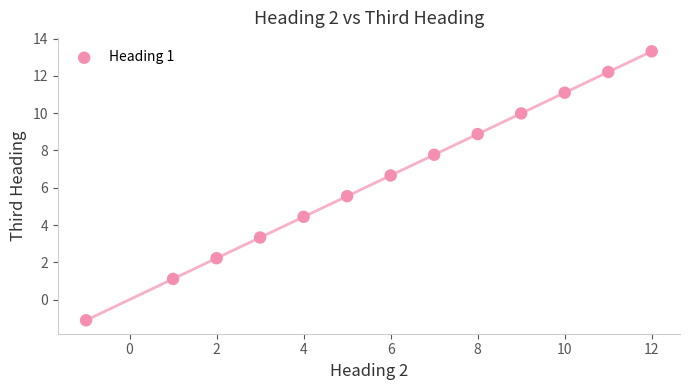

What is the range of Y values (max minus min)?

14.4